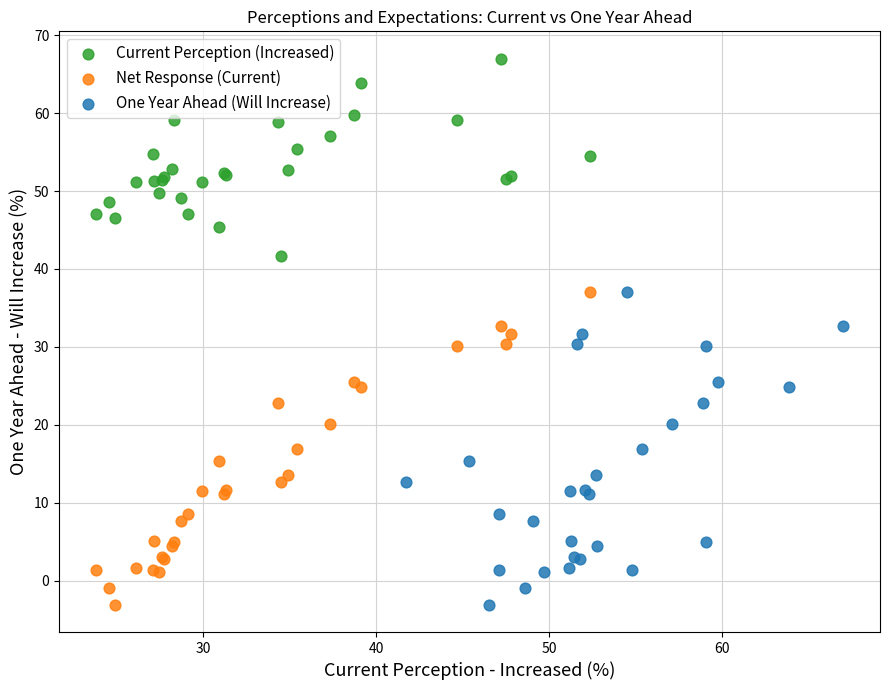

Which series reaches the maximum Y coordinate?

Current Perception (Increased)